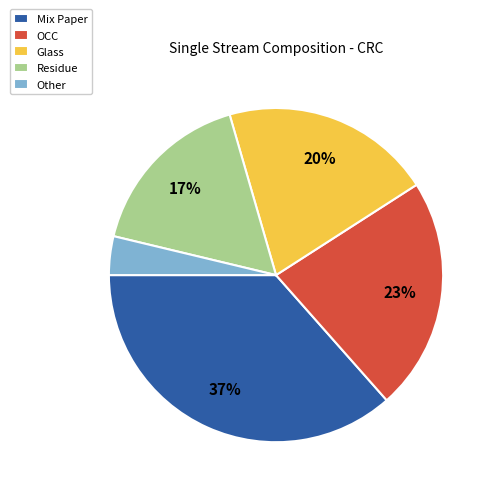

What is the smallest slice in the pie chart?

Other